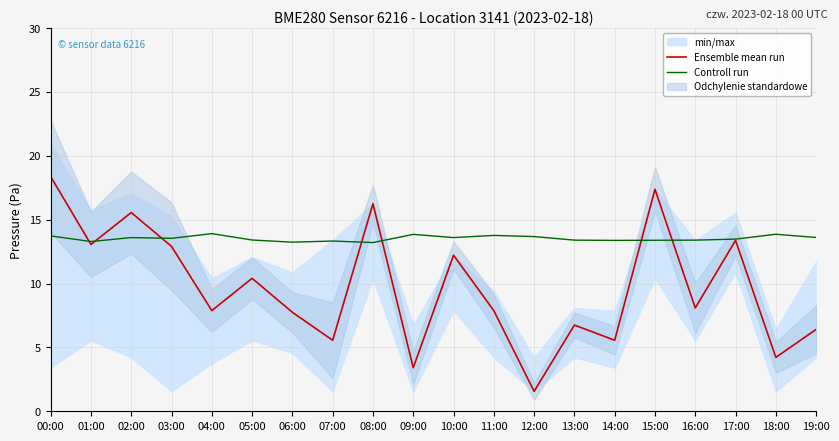

List the series in order of their overall mean, lowest first.

Ensemble mean run, Controll run